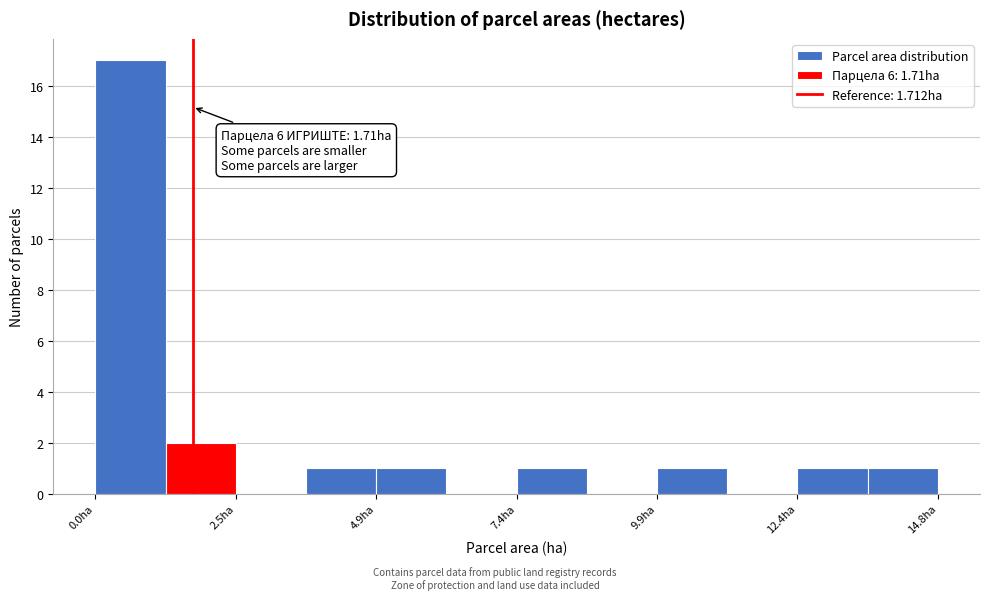

Around what value on the x-axis is the tallest bar? Give the approximate position of its centre, as read against the axis.

0.5